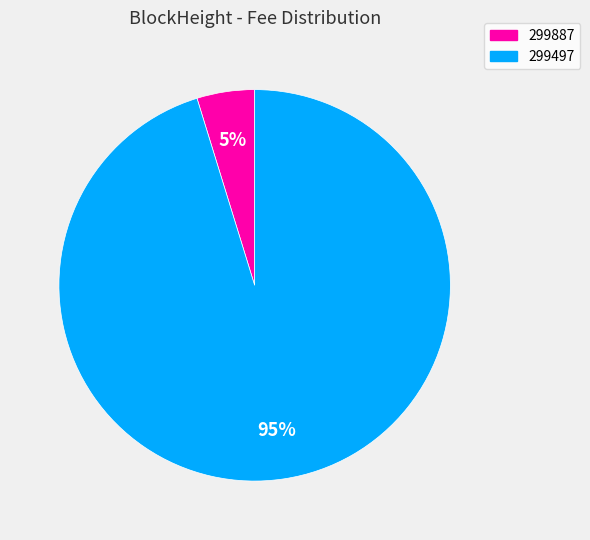

Combined, do 299887 and 299497 account for over 50%?

Yes